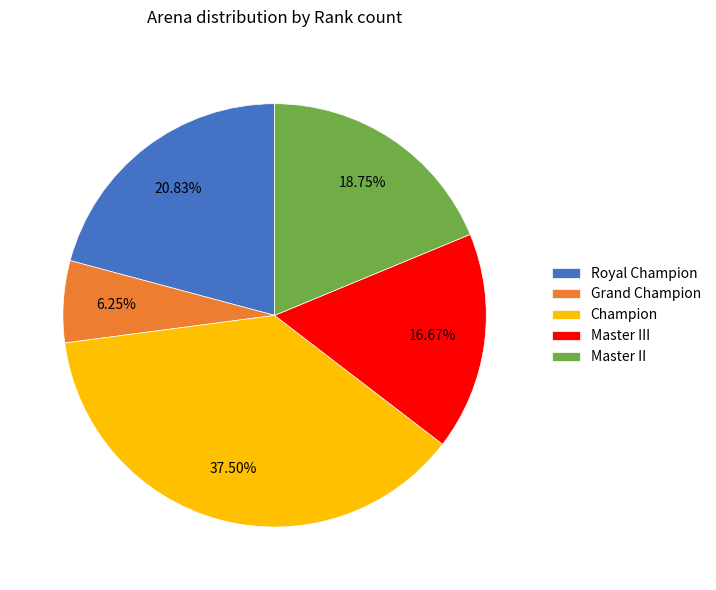

Which category has the biggest portion of the pie?

Champion